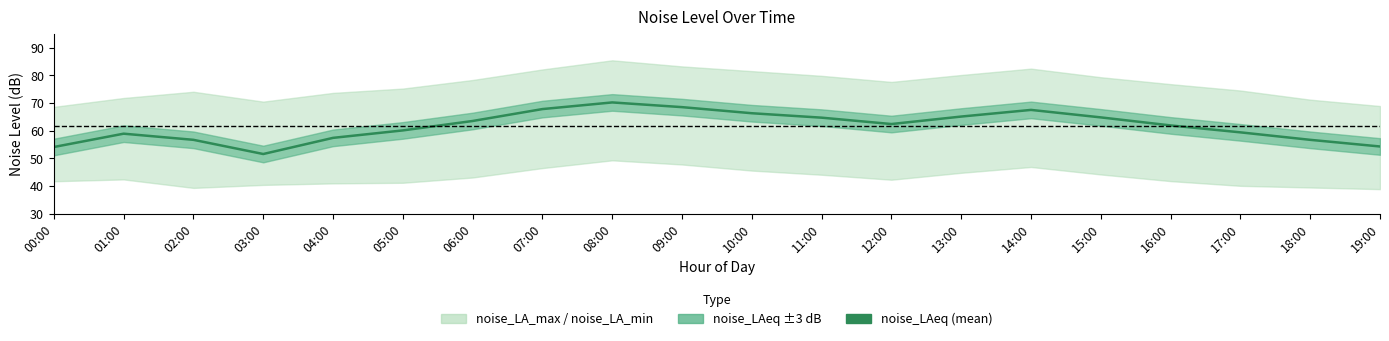

What is the sum of all values?

1231.9